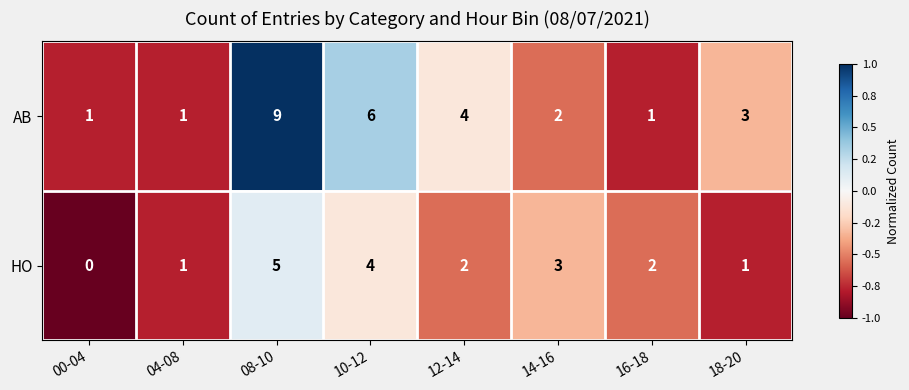

Which label corresponds to the largest value in the chart?

08-10